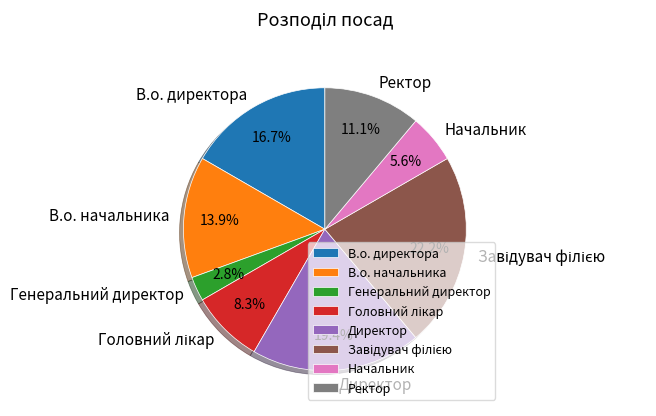

What is the ratio of the value at Генеральний директор to the value at Начальник?

0.5